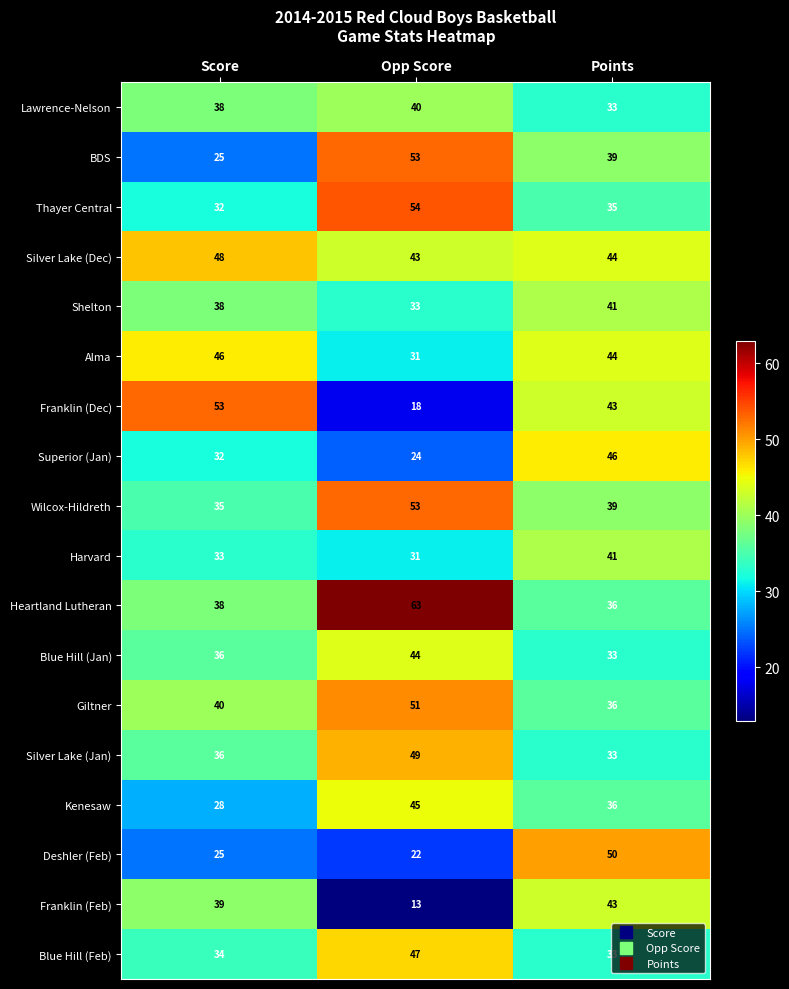

Which series has the widest spread of values?

Franklin (Dec)